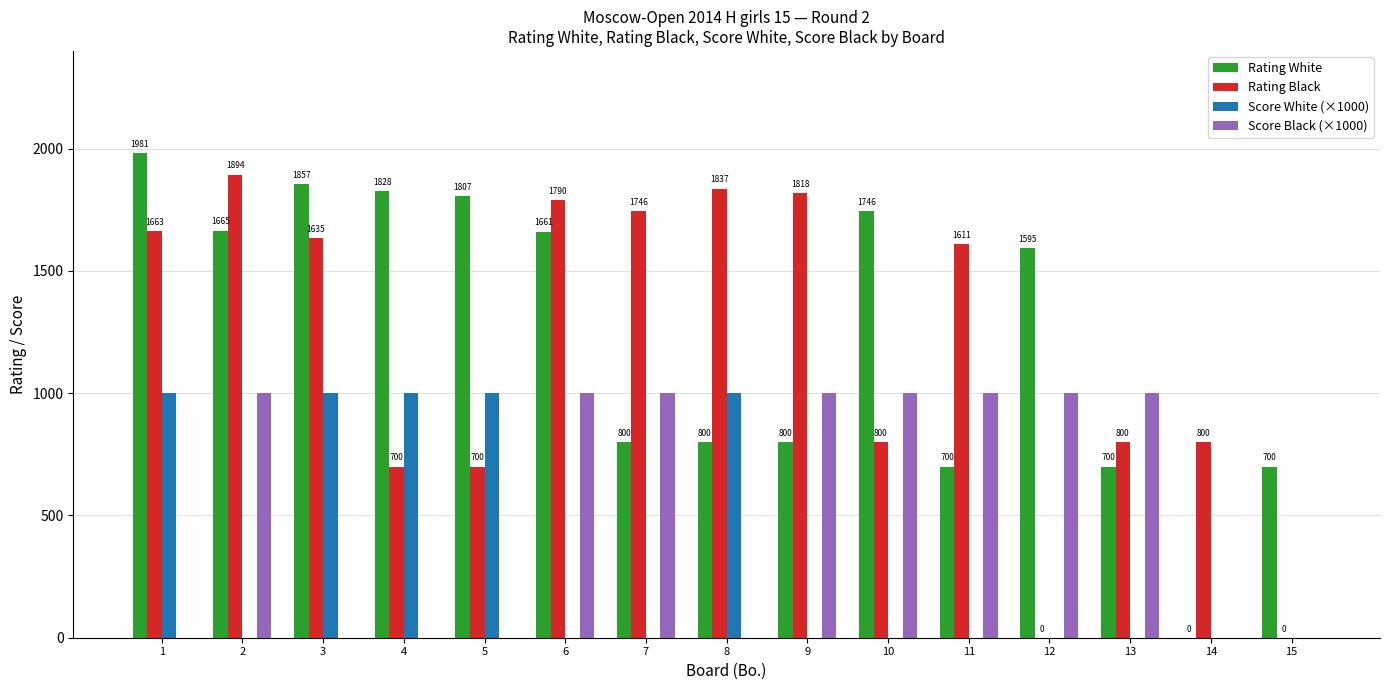

Reading right to left, extract all data points from this chart.

Rating White: 700	0	700	1595	700	1746	800	800	800	1661	1807	1828	1857	1665	1981
Rating Black: 0	800	800	0	1611	800	1818	1837	1746	1790	700	700	1635	1894	1663
Score White (×1000): 0	0	0	0	0	0	0	1000	0	0	1000	1000	1000	0	1000
Score Black (×1000): 0	0	1000	1000	1000	1000	1000	0	1000	1000	0	0	0	1000	0